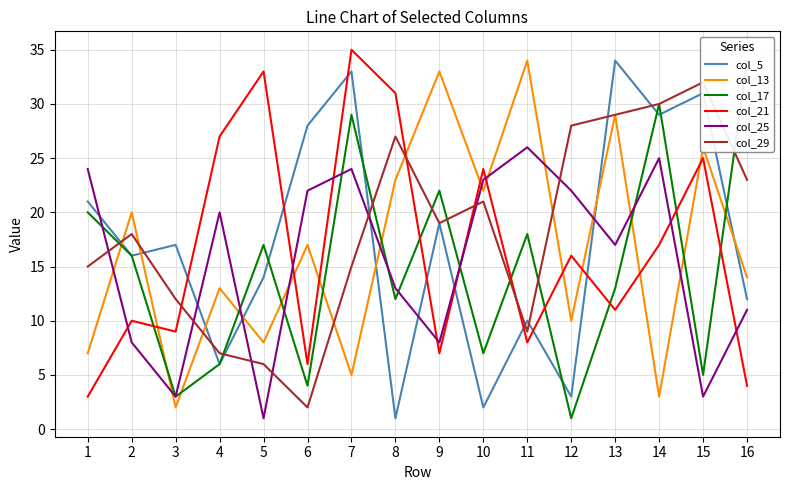

What is the difference between the highest and lowest values at 16?

30